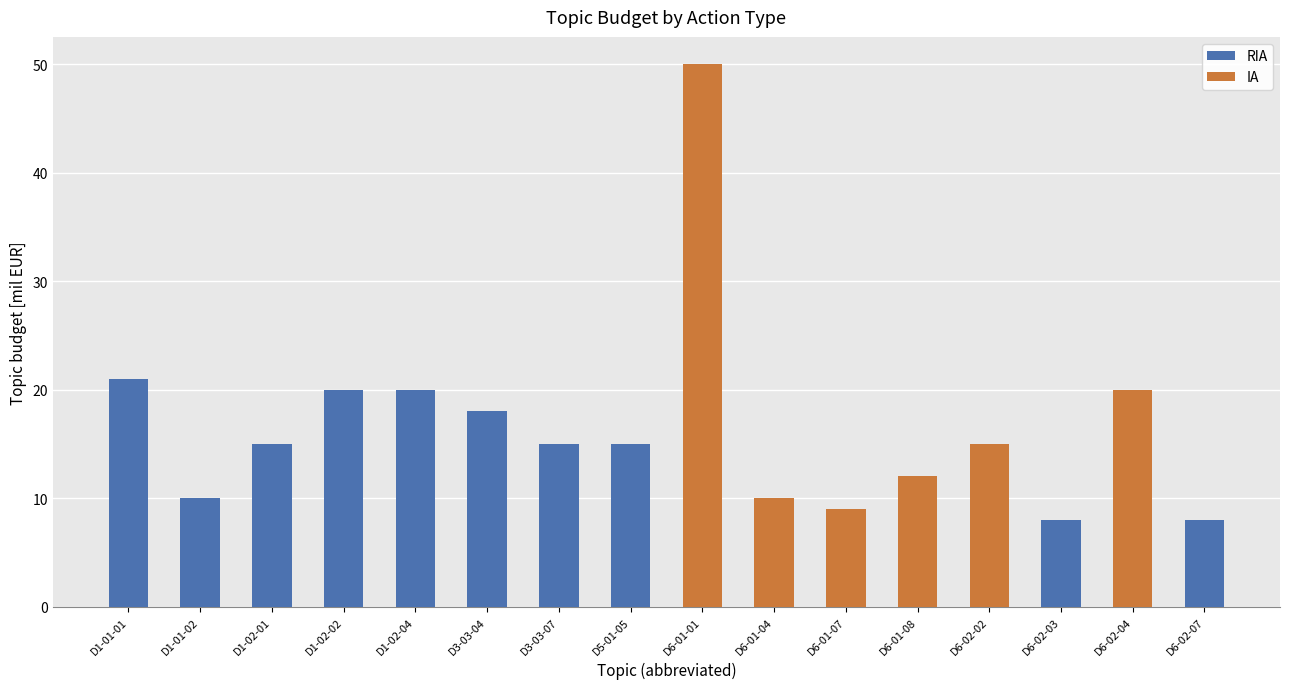

Are the bars grouped side by side (vs. stacked)?

No